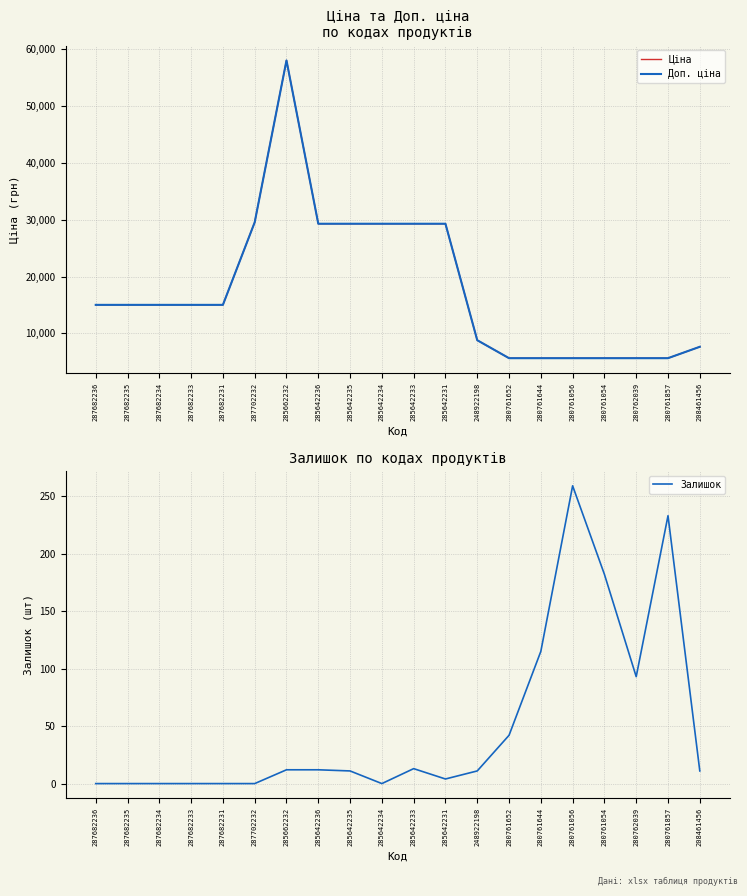

Where is the first local maximum for Ціна?

285662232